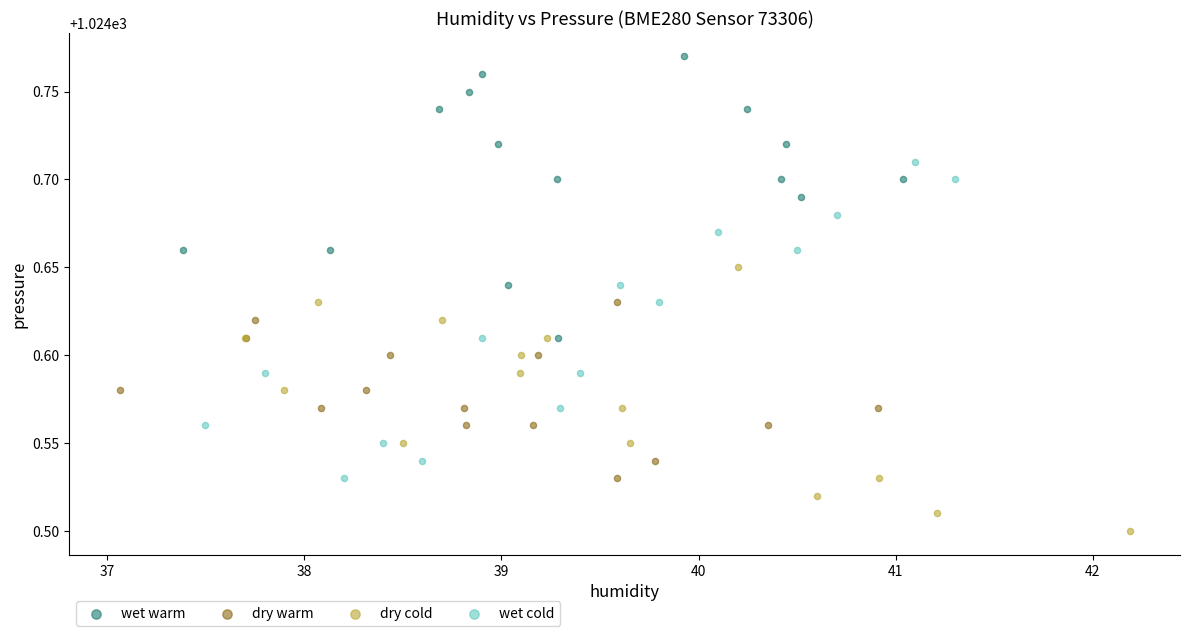

Which series has the widest spread of Y values?

wet cold